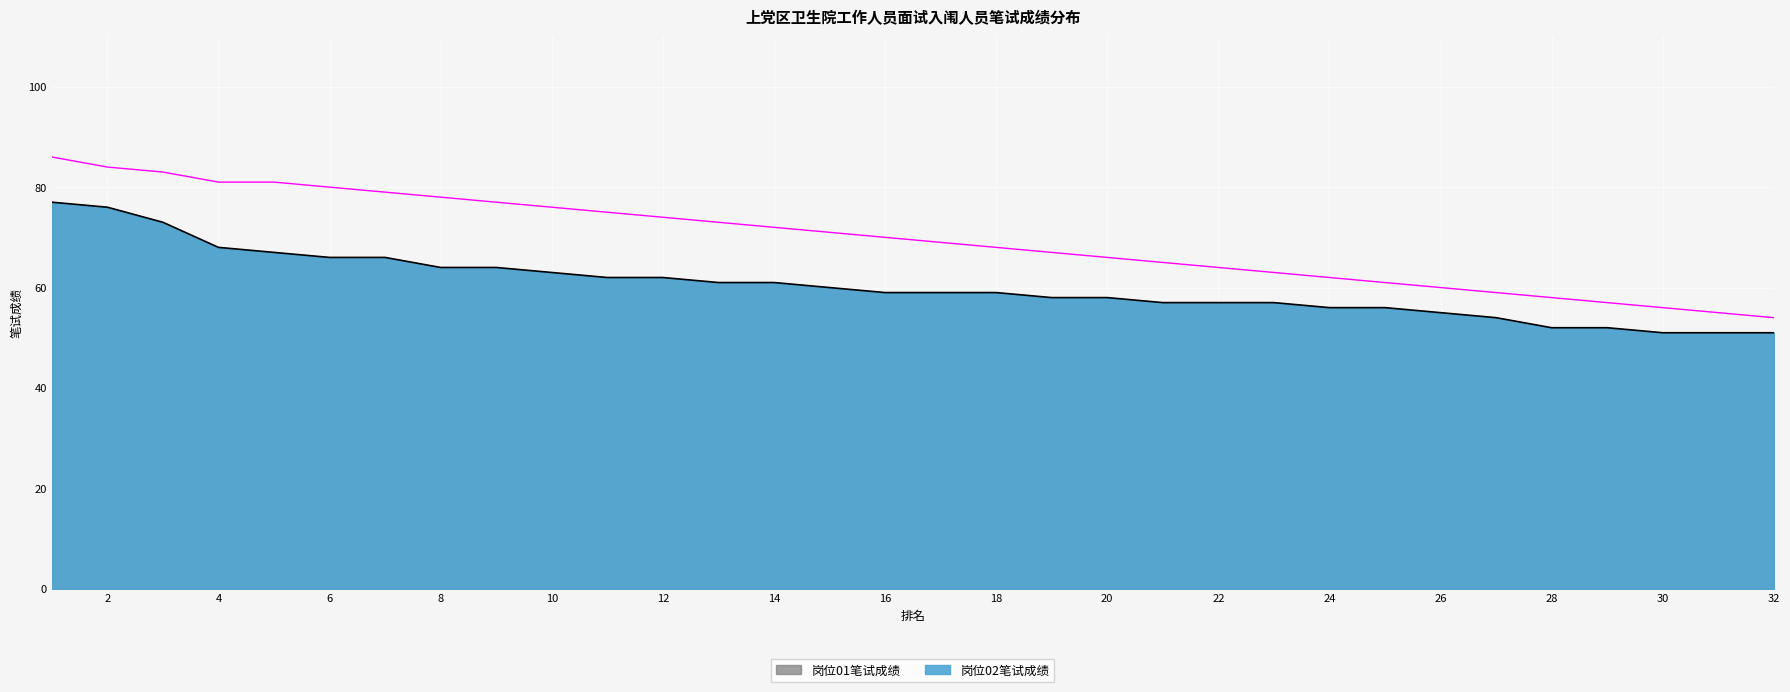

The value of 岗位01笔试成绩 at 12 is 62. True or false?

True